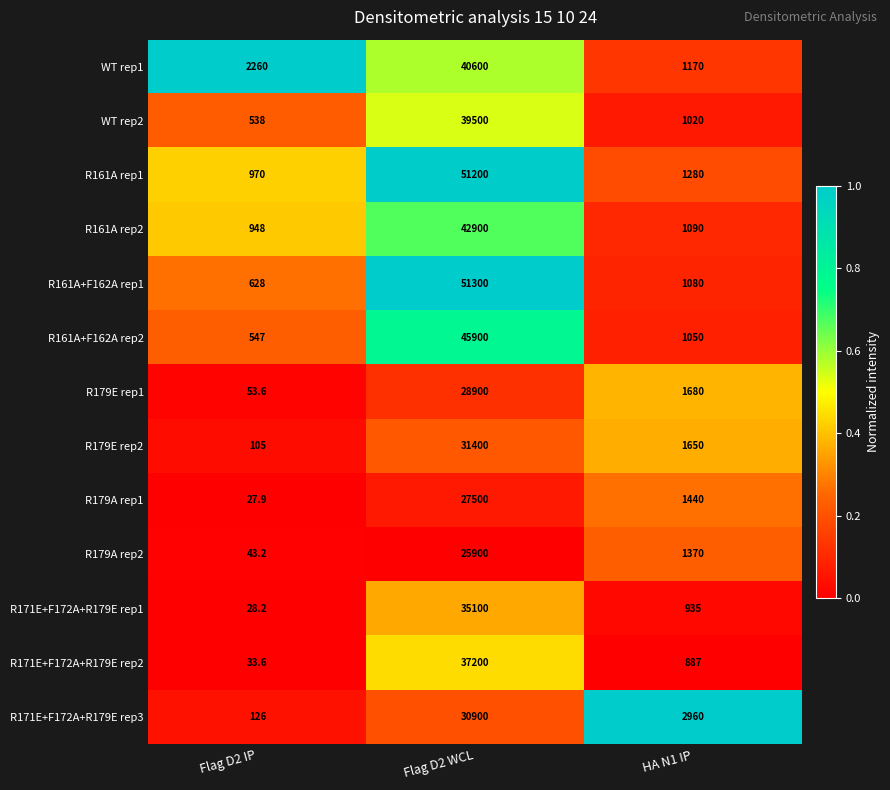

At which category is the sum across all series the highest?

Flag D2 WCL